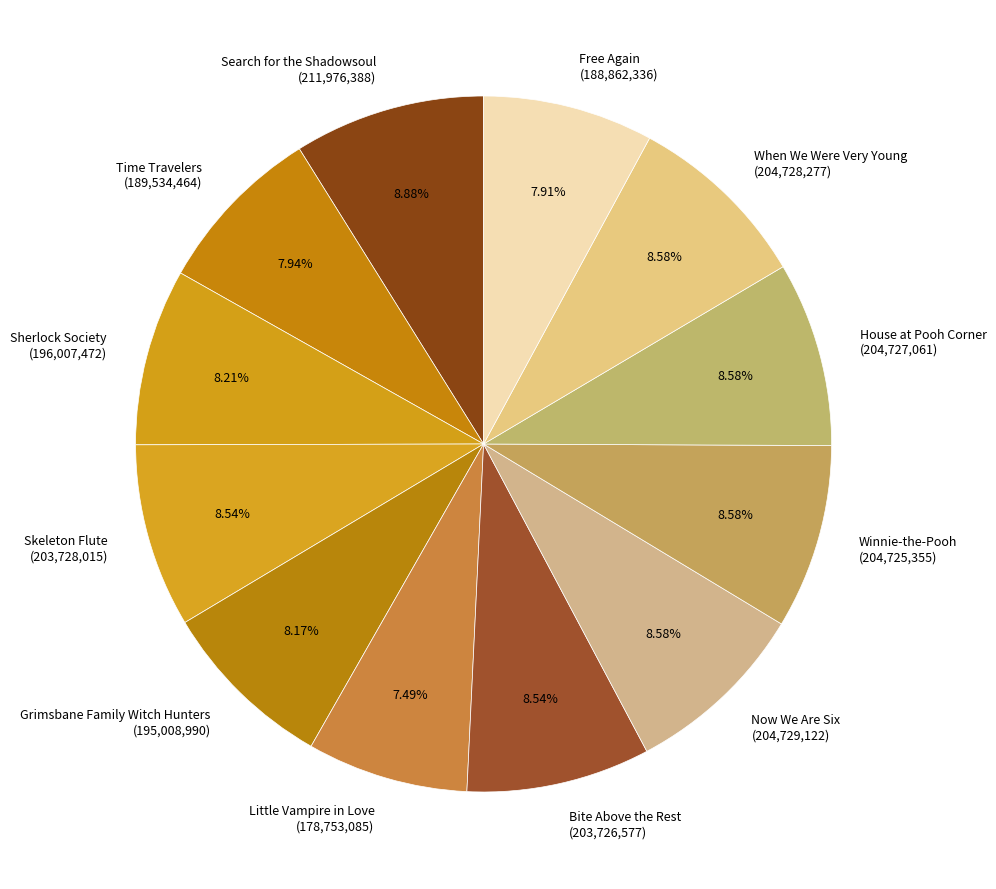

Do Little Vampire in Love (178,753,085) and Search for the Shadowsoul (211,976,388) together represent more than half of the pie?

No